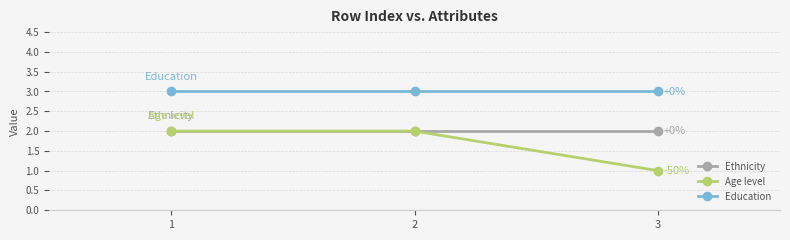

What value does the Ethnicity series have at 3?

2